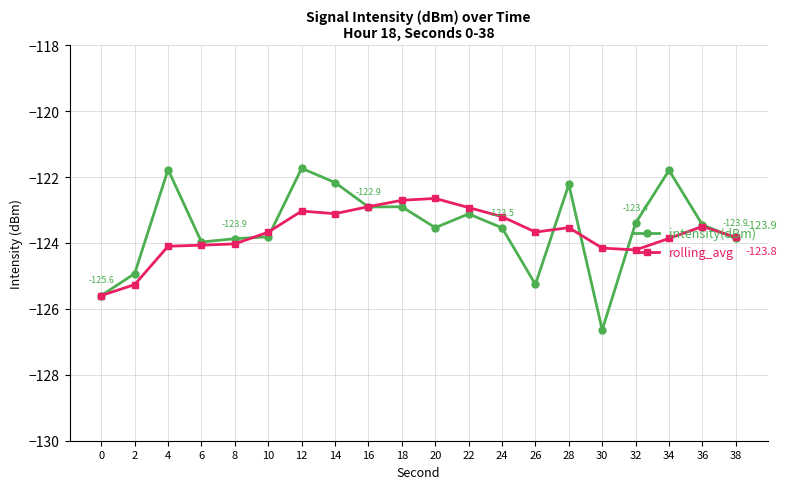

What is the difference between the highest and lowest values at 4?

2.3